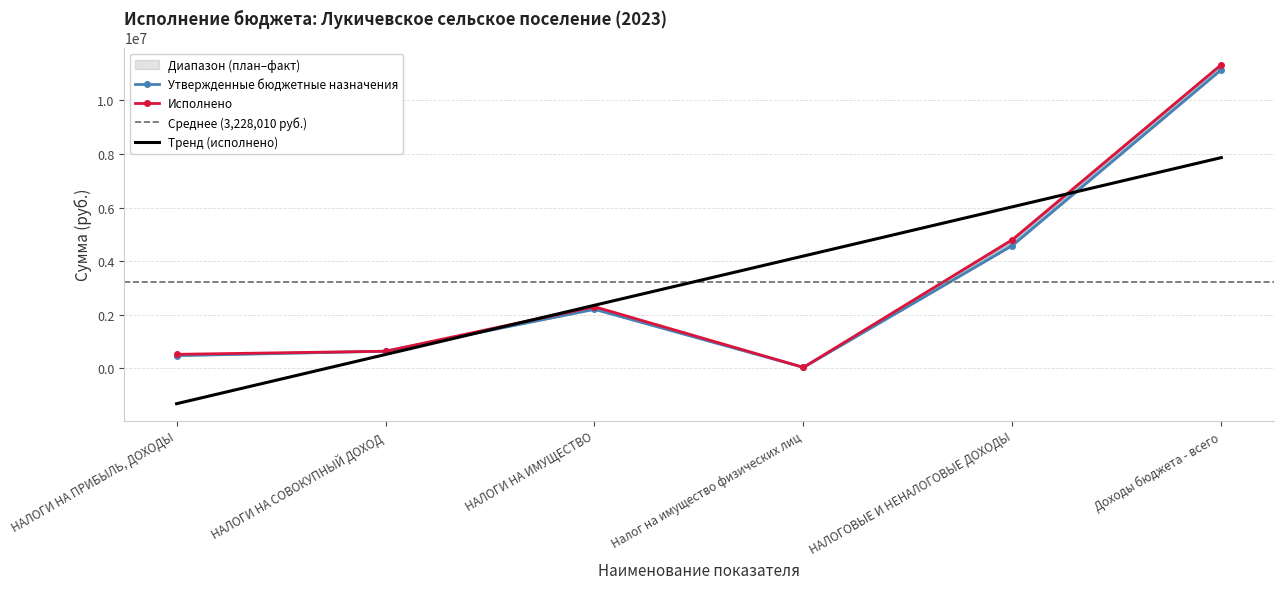

What is the difference between the Утвержденные бюджетные назначения values at НАЛОГИ НА ИМУЩЕСТВО and НАЛОГИ НА СОВОКУПНЫЙ ДОХОД?

1564000.0